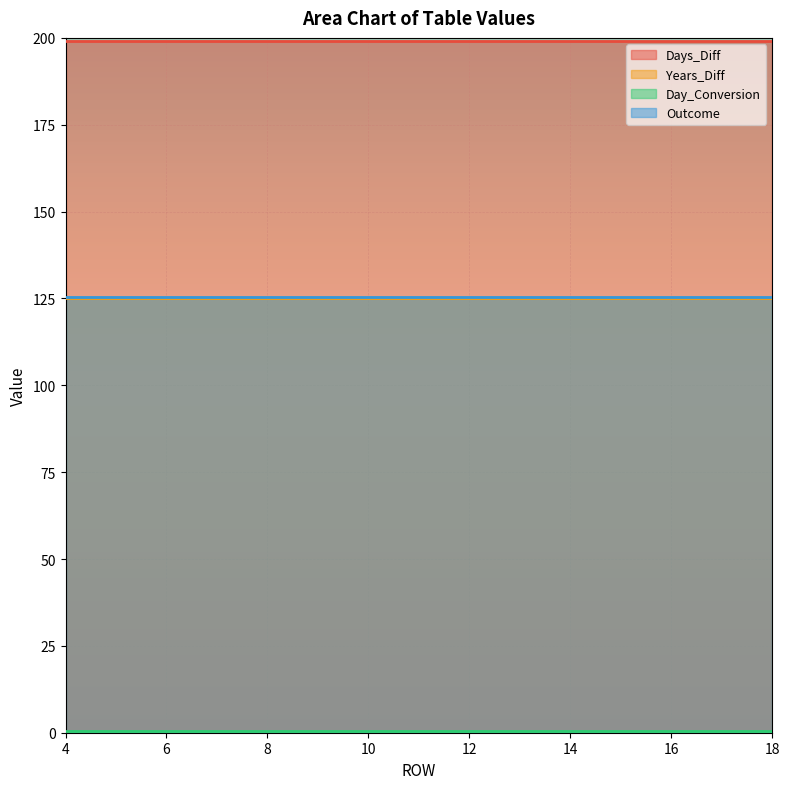

What is the total value across all series at 6?

450.1